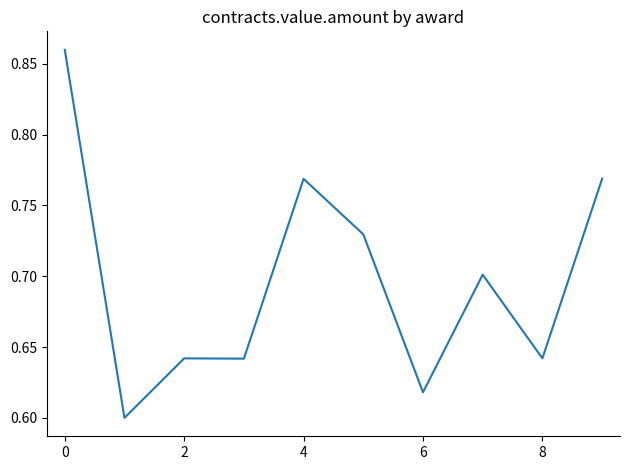

What is the difference between the maximum and minimum values?

0.3